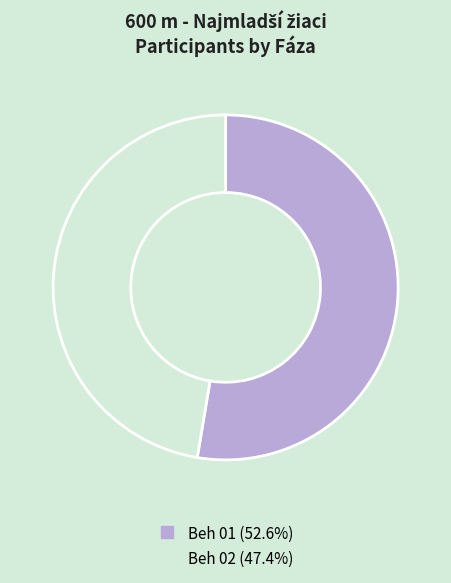

Does any single category account for the majority?

Yes